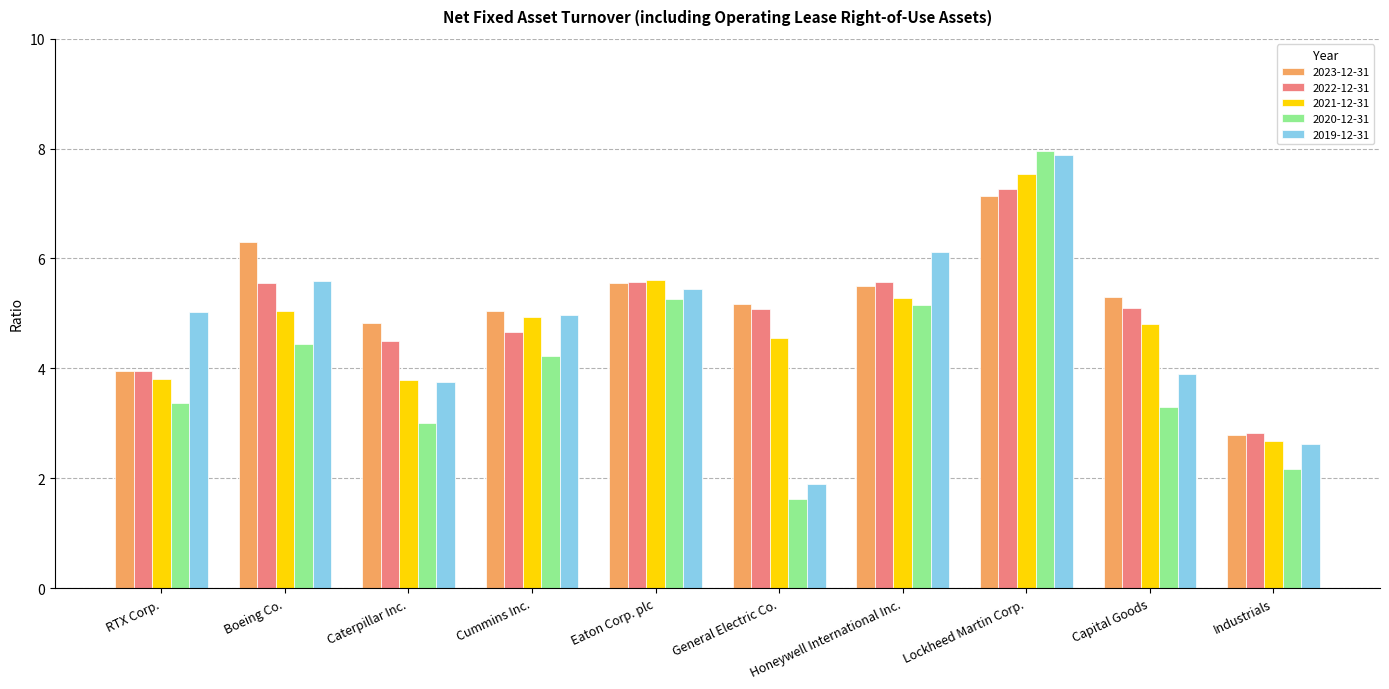

List the series in order of their peak value, highest first.

2020-12-31, 2019-12-31, 2021-12-31, 2022-12-31, 2023-12-31